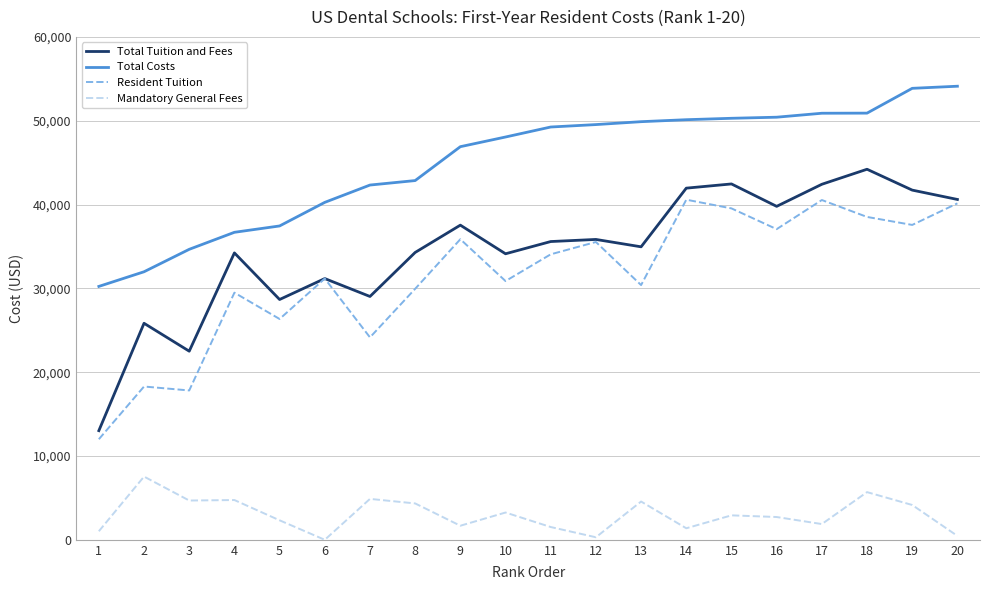

Which category has the highest value in the Total Tuition and Fees series?

18